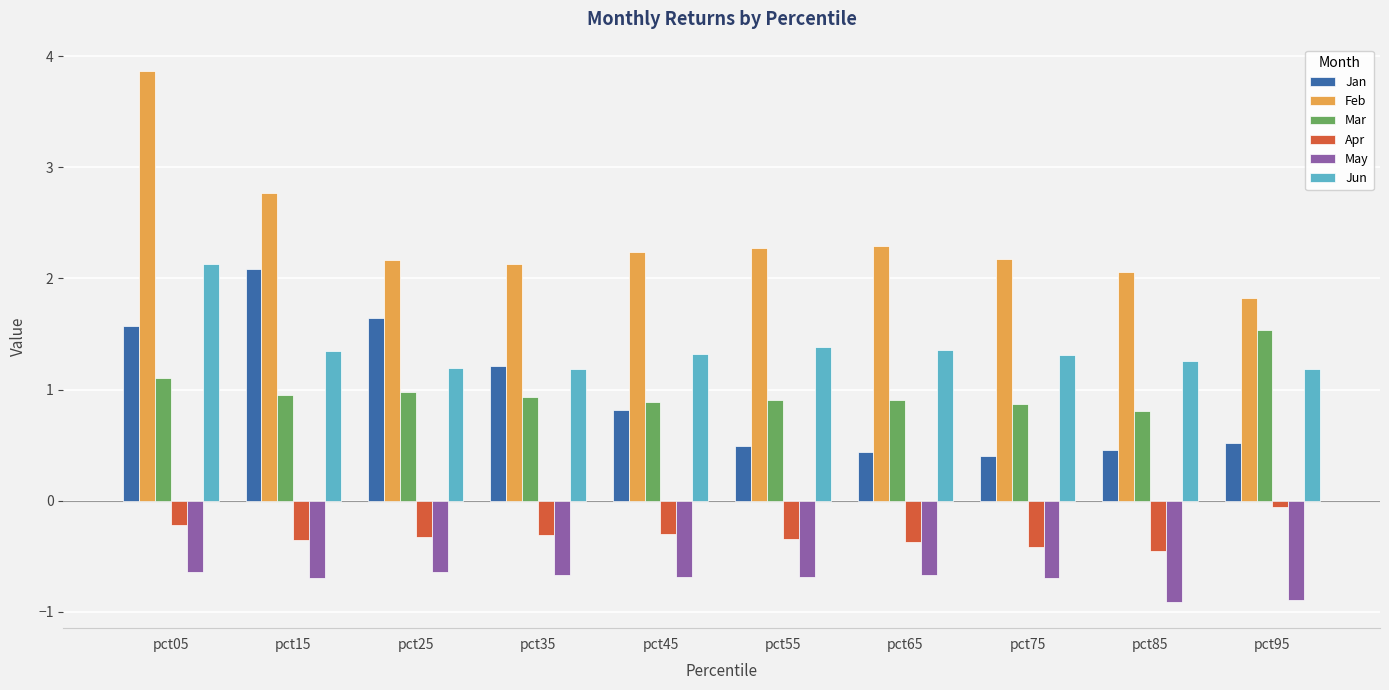

Rank the series at pct65 from highest to lowest value.

Feb, Jun, Mar, Jan, Apr, May